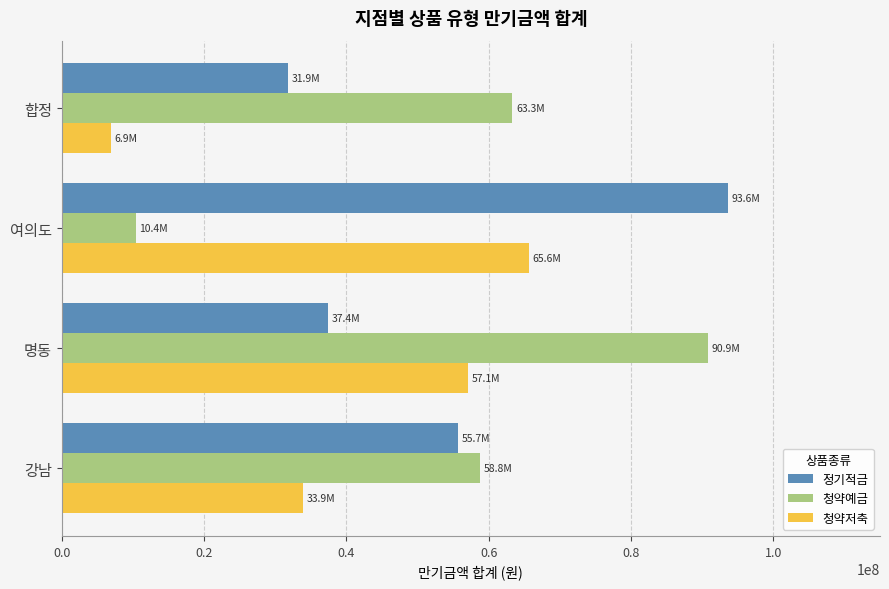

Rank the categories by 청약예금 value from lowest to highest.

여의도, 강남, 합정, 명동